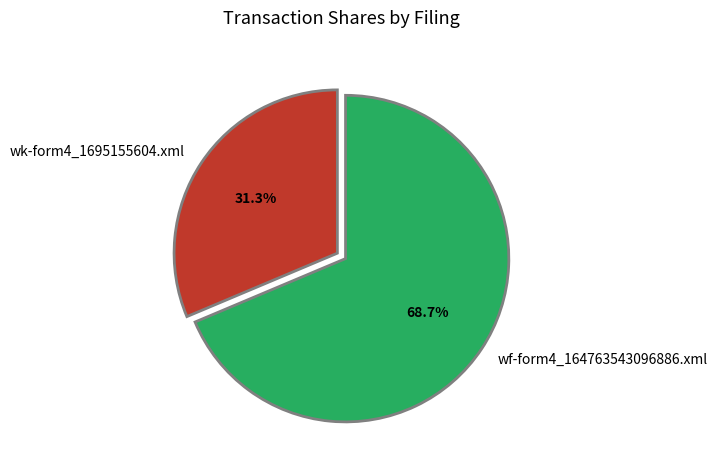

Does wk-form4_1695155604.xml represent more than half of the total?

No